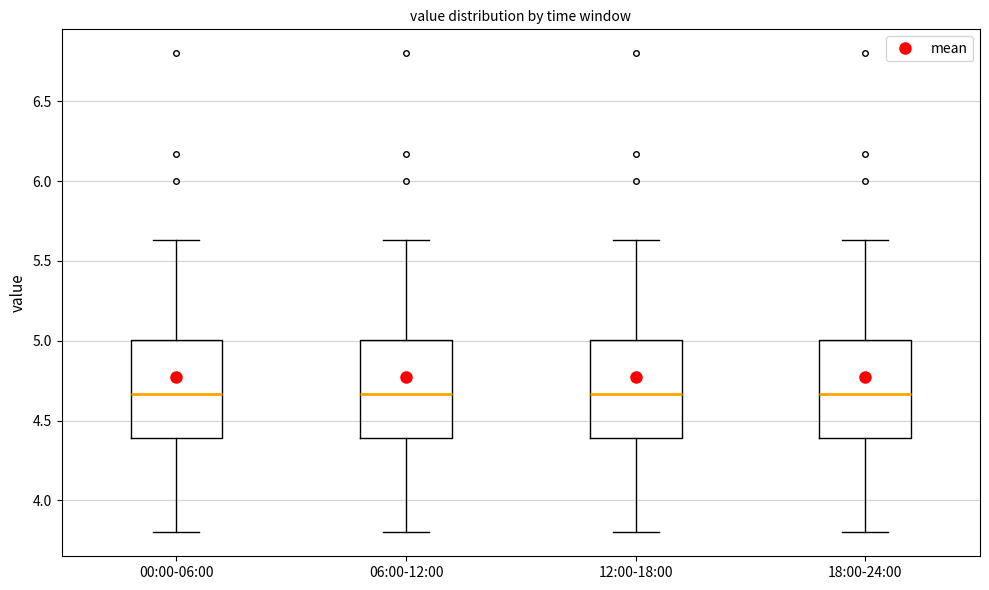

Reading left to right, transcribe this box plot: for each box, give where its median line is, the range the box spans, and where its two whiskers end, as read against the y-axis. The values are not printed on the chart, so give them approximately, as read against the axis.

00:00-06:00: median 4.65, box 4.40 to 5.00, whiskers 3.80 to 5.65
06:00-12:00: median 4.65, box 4.40 to 5.00, whiskers 3.80 to 5.65
12:00-18:00: median 4.65, box 4.40 to 5.00, whiskers 3.80 to 5.65
18:00-24:00: median 4.65, box 4.40 to 5.00, whiskers 3.80 to 5.65